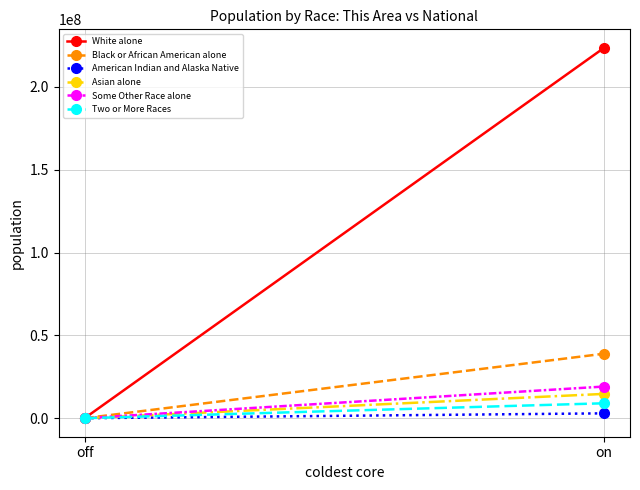

At which label does Asian alone reach its peak?

on